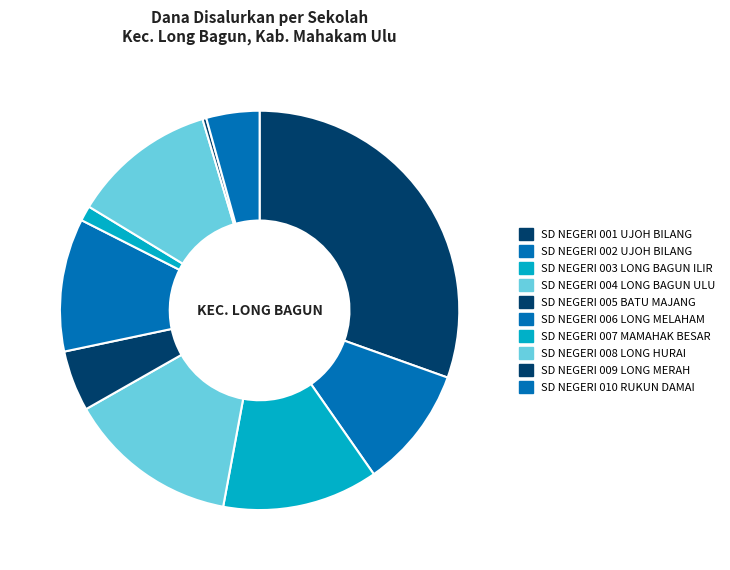

What percentage do SD NEGERI 006 LONG MELAHAM and SD NEGERI 003 LONG BAGUN ILIR together represent?

23.4%